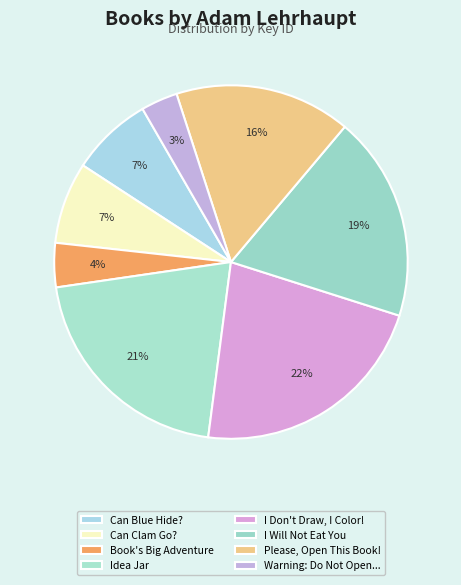

How many segments does this pie chart have?

8